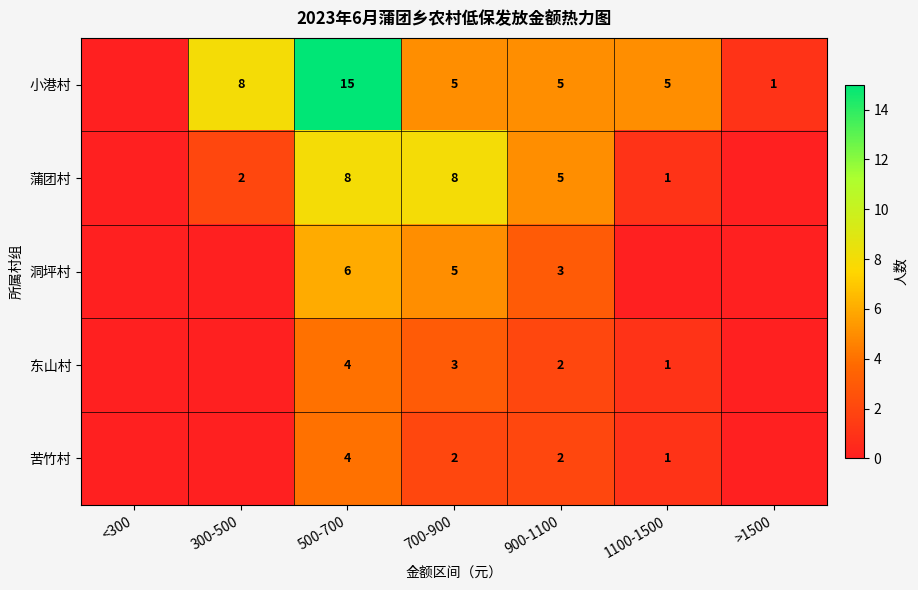

Is the value of 小港村 at 1100-1500 greater than the value of 蒲团村 at 500-700?

No